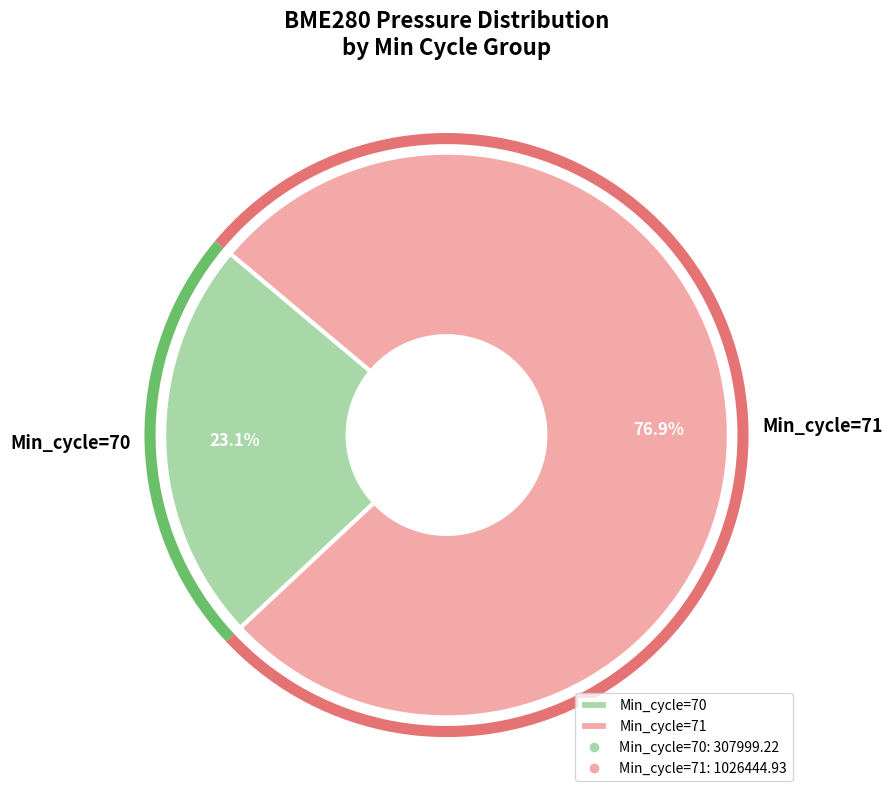

Which category has the smallest portion of the pie?

Min_cycle=70